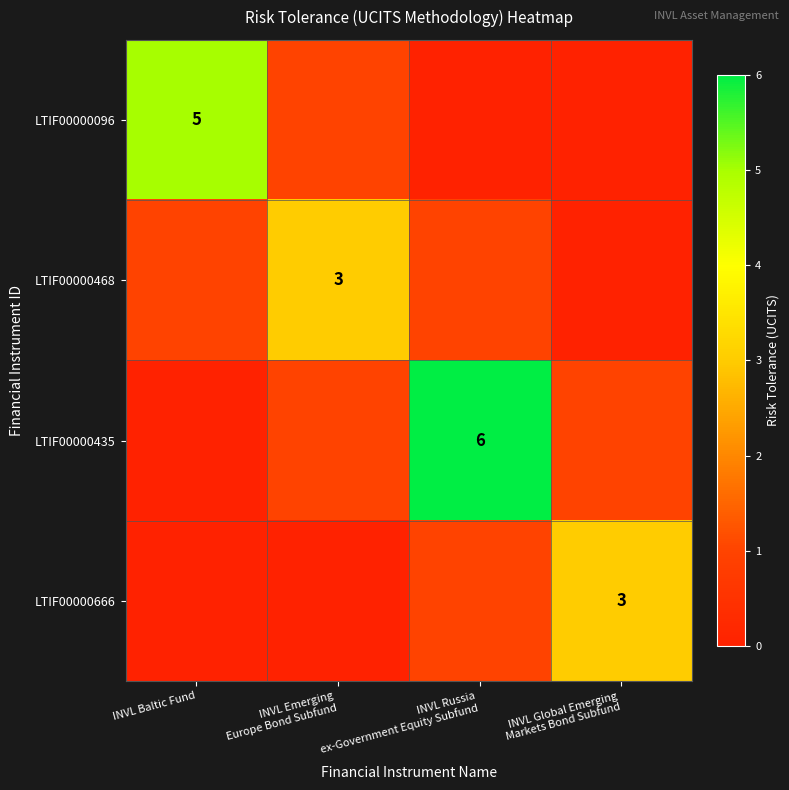

What is the maximum value shown in the chart?

6